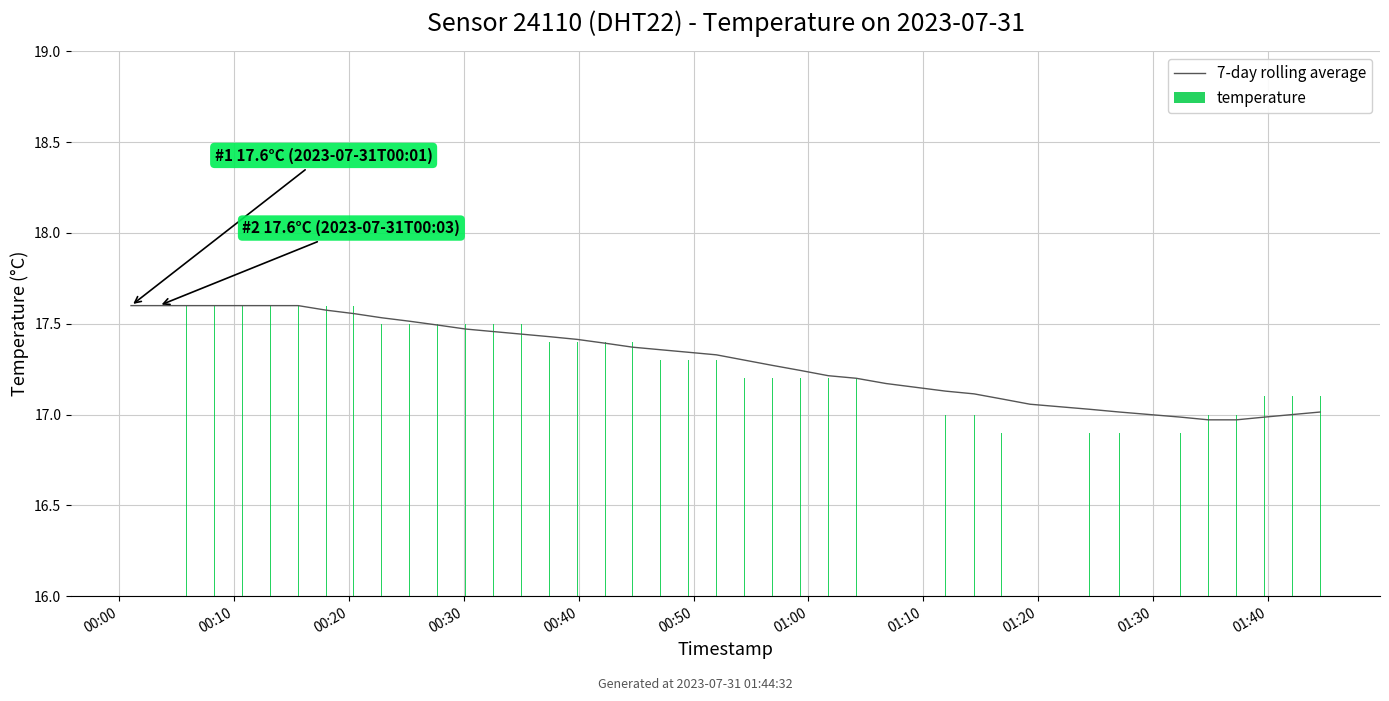

What is the minimum value for 7-day rolling average?

17.0